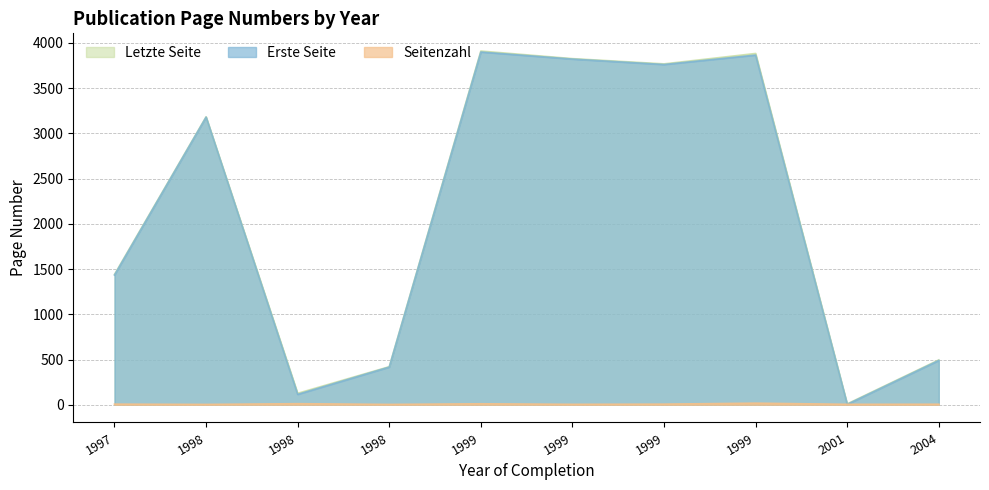

What are all the series names shown in the legend?

Letzte Seite, Erste Seite, Seitenzahl